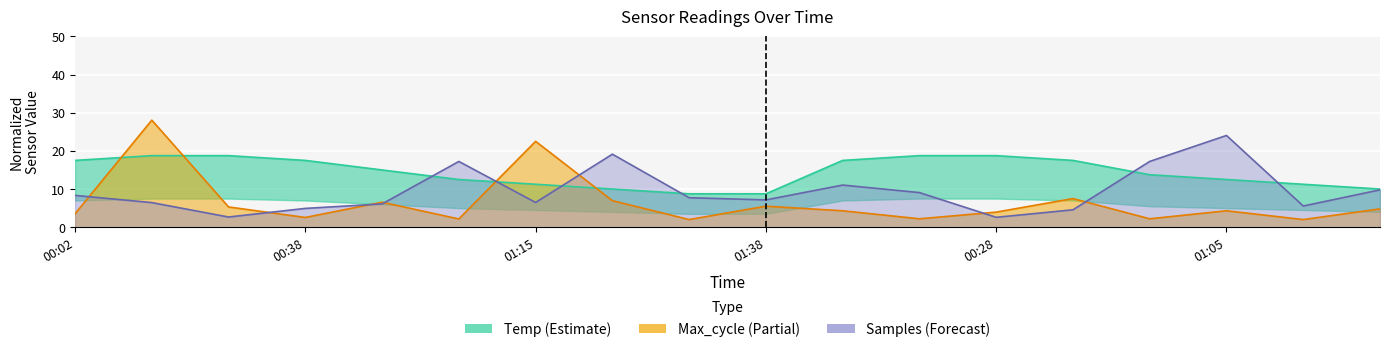

Reading left to right, what are all the values shown in this chart?

Temp: 17.5	18.8	18.8	17.5	15.0	12.5	11.3	10.0	8.7	8.7	17.5	18.8	18.8	17.5	13.7	12.5	11.3	10.0
Max_cycle: 3.5	28.1	5.3	2.6	6.6	2.2	22.5	6.9	2.0	5.5	4.3	2.2	4.0	7.5	2.2	4.3	2.0	4.8
Samples: 8.3	6.4	2.7	4.9	6.1	17.2	6.5	19.1	7.7	7.2	11.0	9.1	2.6	4.6	17.2	24.0	5.5	9.8